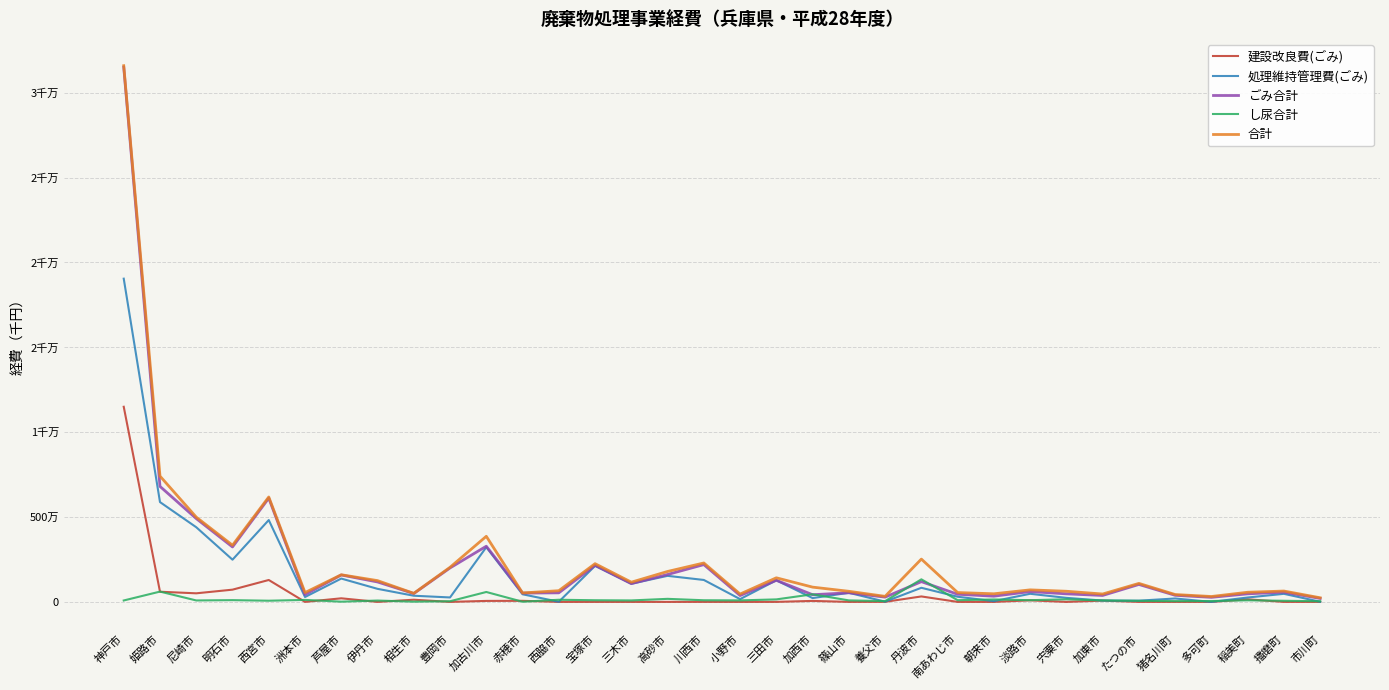

At which label is 建設改良費(ごみ) closest to 5747233?

西宮市